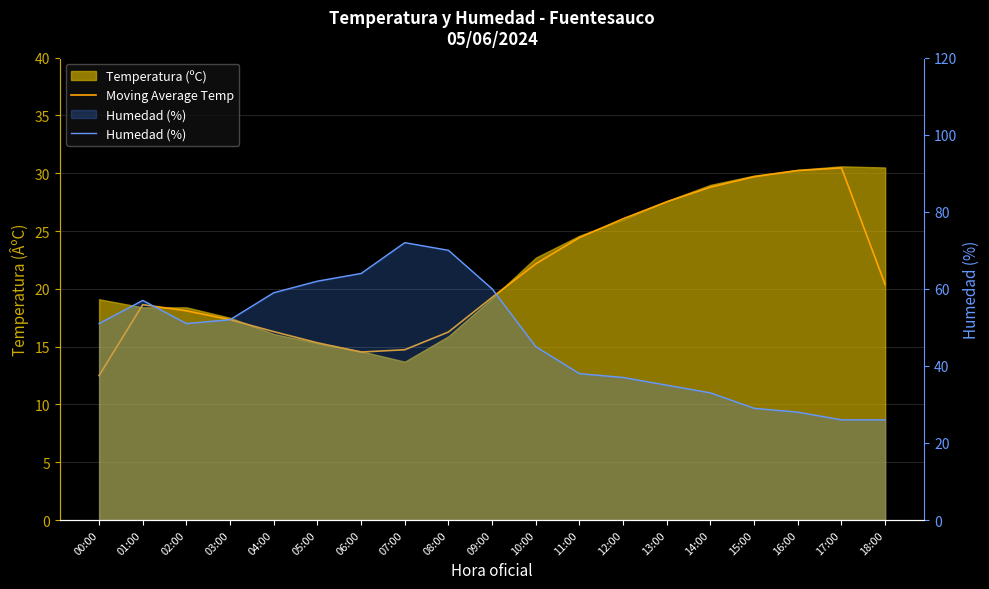

In Moving Average Temp, how many points are higher than both neighbors (excluding endpoints)?

2